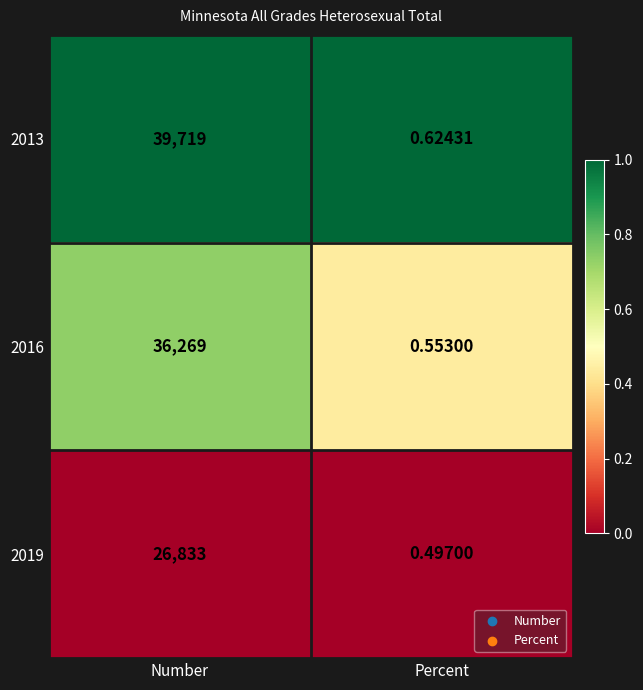

Which series has the largest total across all categories?

2013